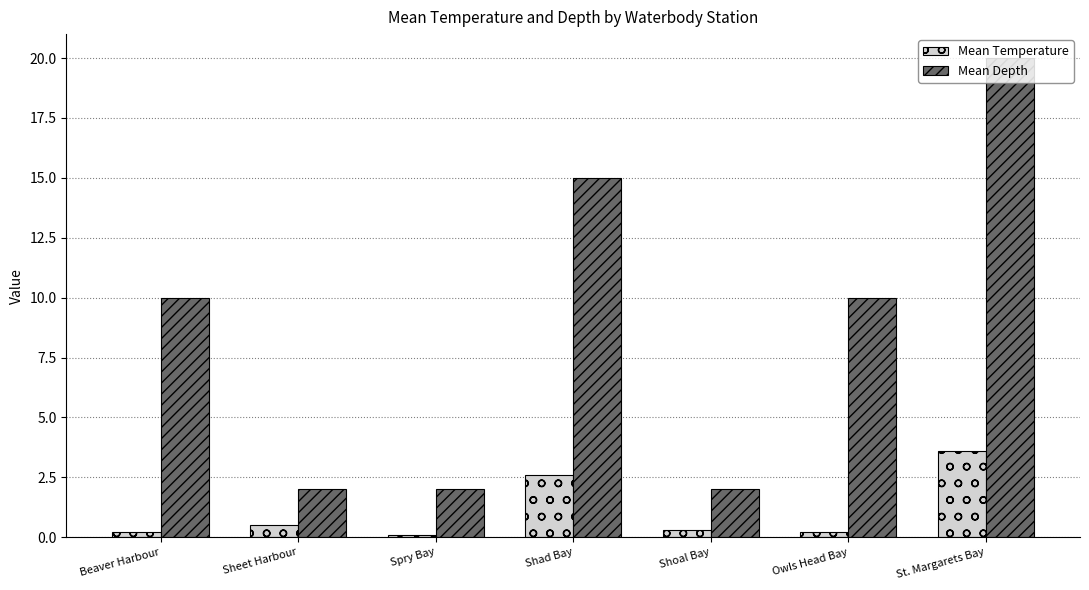

Which series has the largest range (max minus min)?

Mean Depth